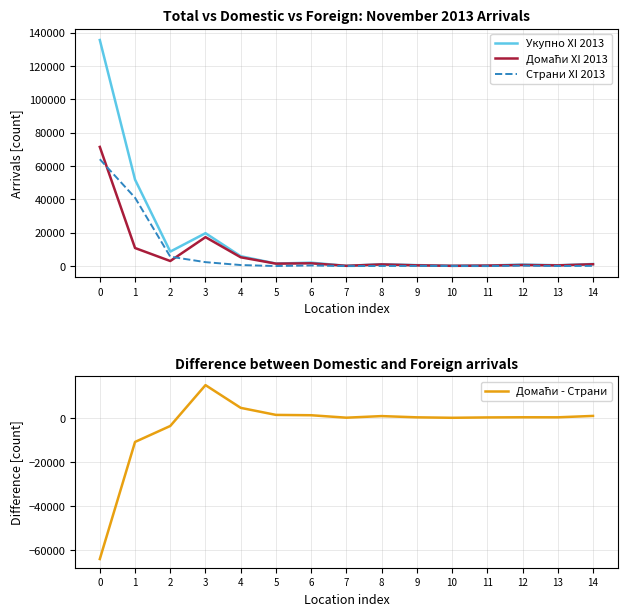

Reading left to right, extract all data points from this chart.

Укупно XI 2013: 0=135534	1=51863	2=8700	3=19740	4=5933	5=1526	6=2062	7=180	8=1116	9=593	10=216	11=330	12=948	13=510	14=1251
Домаћи XI 2013: 0=71455	1=10855	2=3055	3=17363	4=5291	5=1486	6=1676	7=178	8=1009	9=466	10=173	11=313	12=658	13=429	14=1115
Страни XI 2013: 0=64079	1=41008	2=5645	3=2377	4=642	5=40	6=386	7=2	8=107	9=127	10=43	11=17	12=290	13=81	14=136
Домаћи - Страни: 0=-64079	1=-10847	2=-3590	3=14986	4=4649	5=1446	6=1290	7=176	8=902	9=339	10=130	11=296	12=368	13=348	14=979